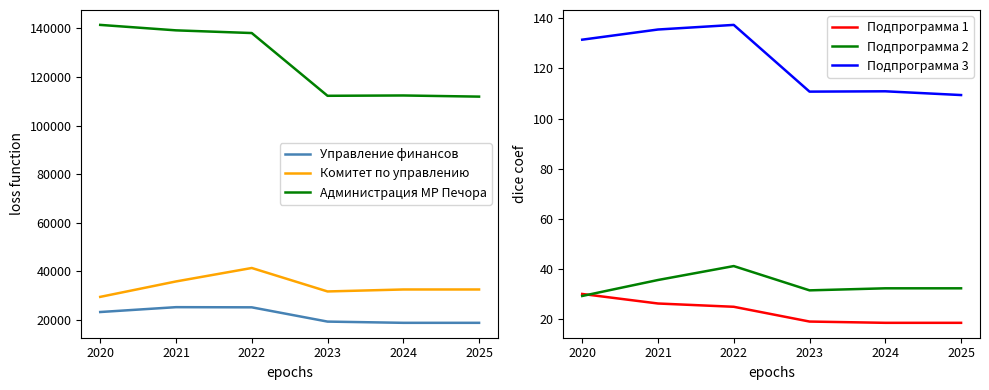

Read the Подпрограмма 2 value at 2023.

31.6